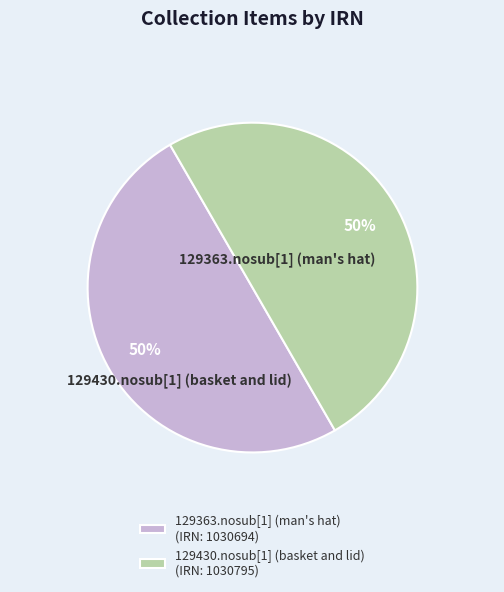

How many slices are in this pie chart?

2